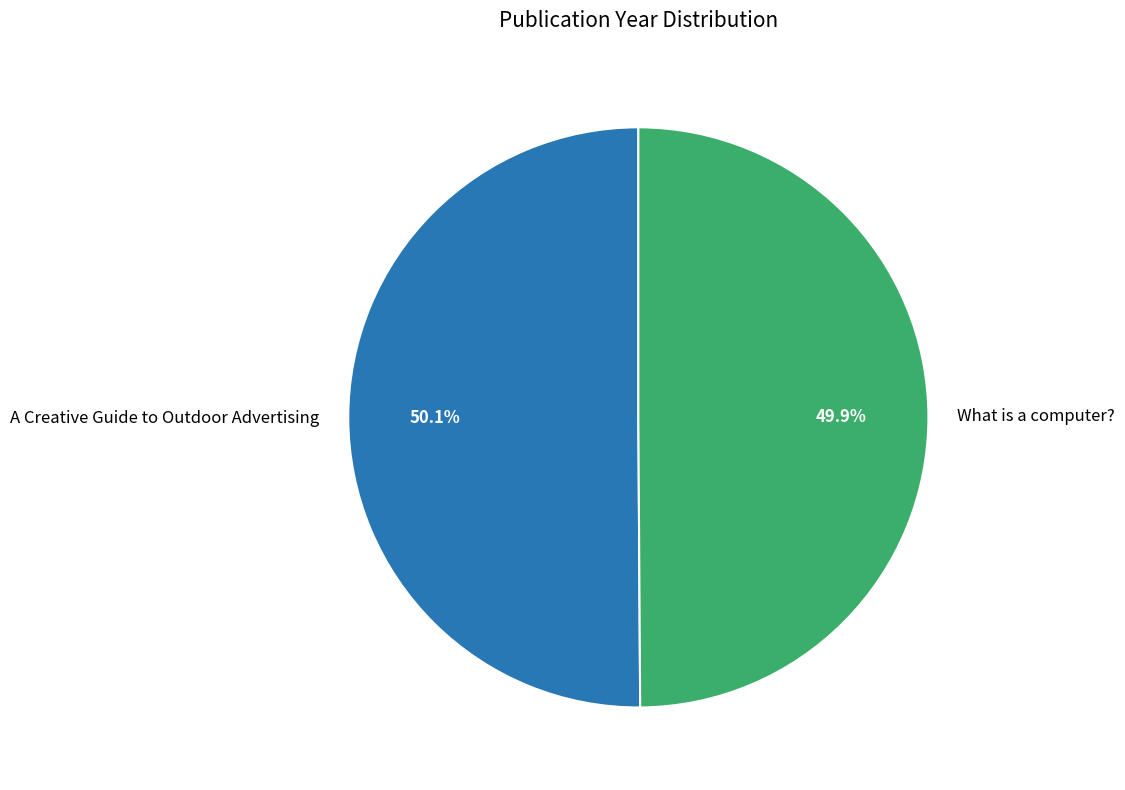

Approximately how many times larger is the value at A Creative Guide to Outdoor Advertising compared to What is a computer??

1.0